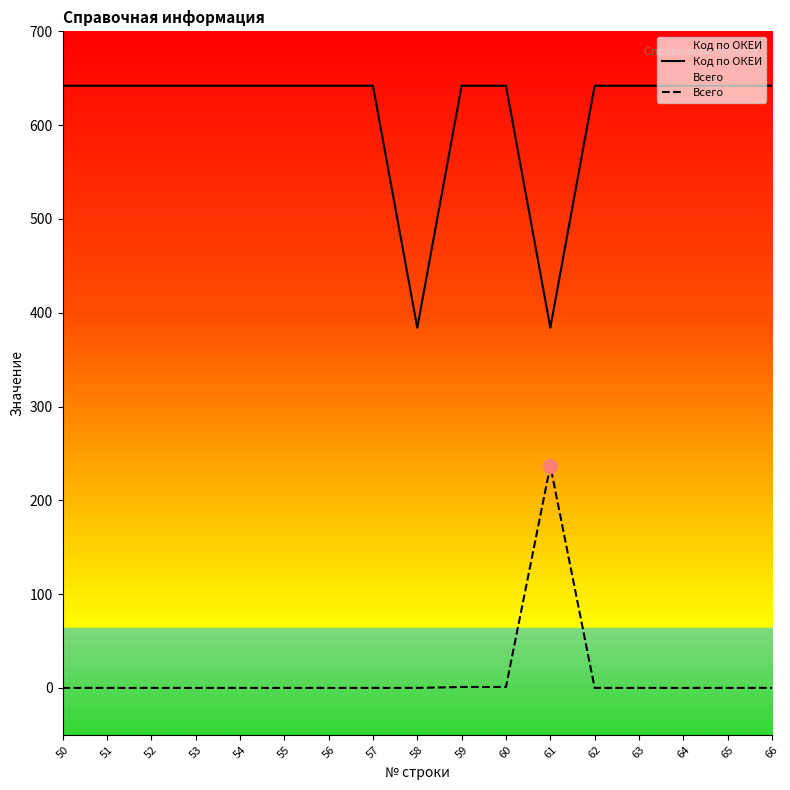

Rank the series by their average value, from lowest to highest.

Всего, Код по ОКЕИ